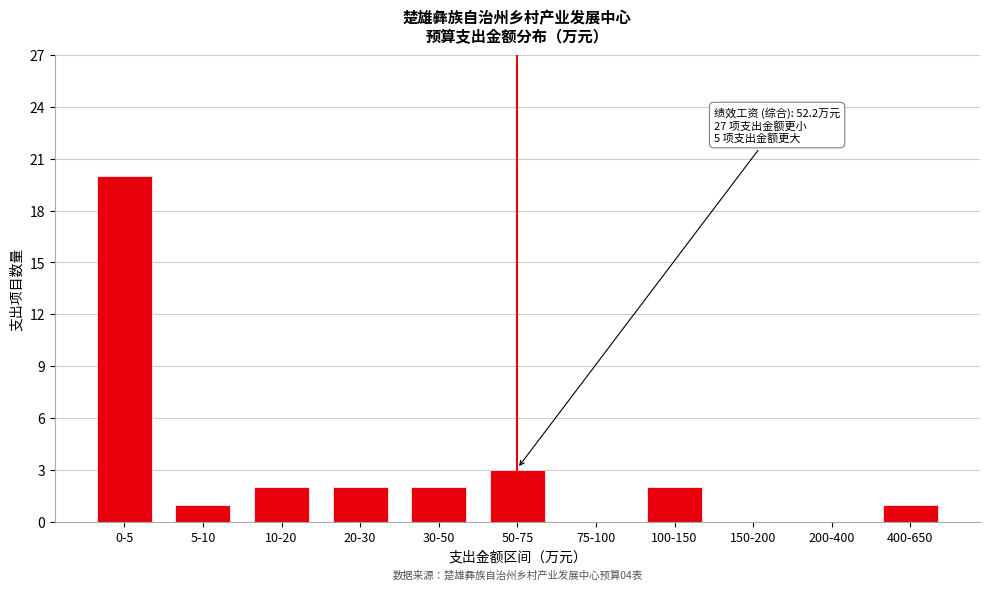

Reading left to right, extract all data points from this chart.

0-5=20	5-10=1	10-20=2	20-30=2	30-50=2	50-75=3	75-100=0	100-150=2	150-200=0	200-400=0	400-650=1